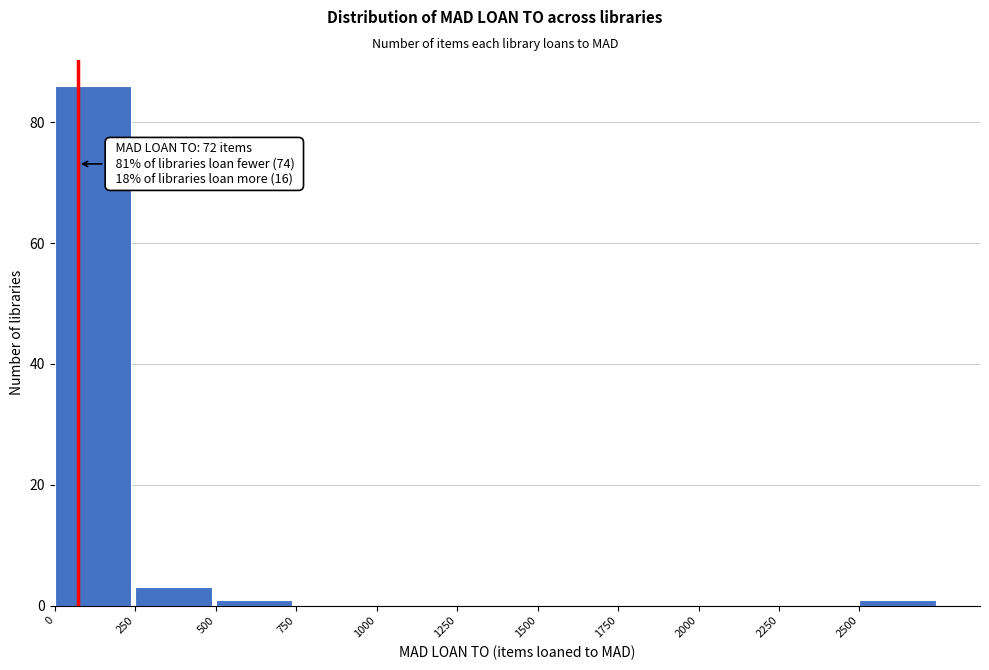

Over which range of the x-axis is the bar tallest?

0 to 250